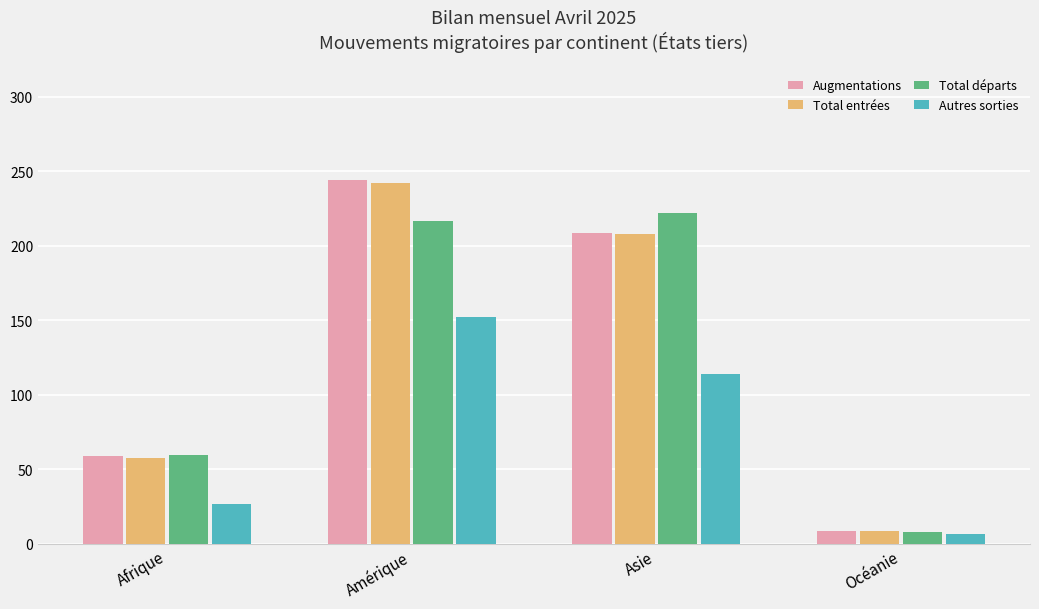

Which label corresponds to the smallest value in the chart?

Océanie